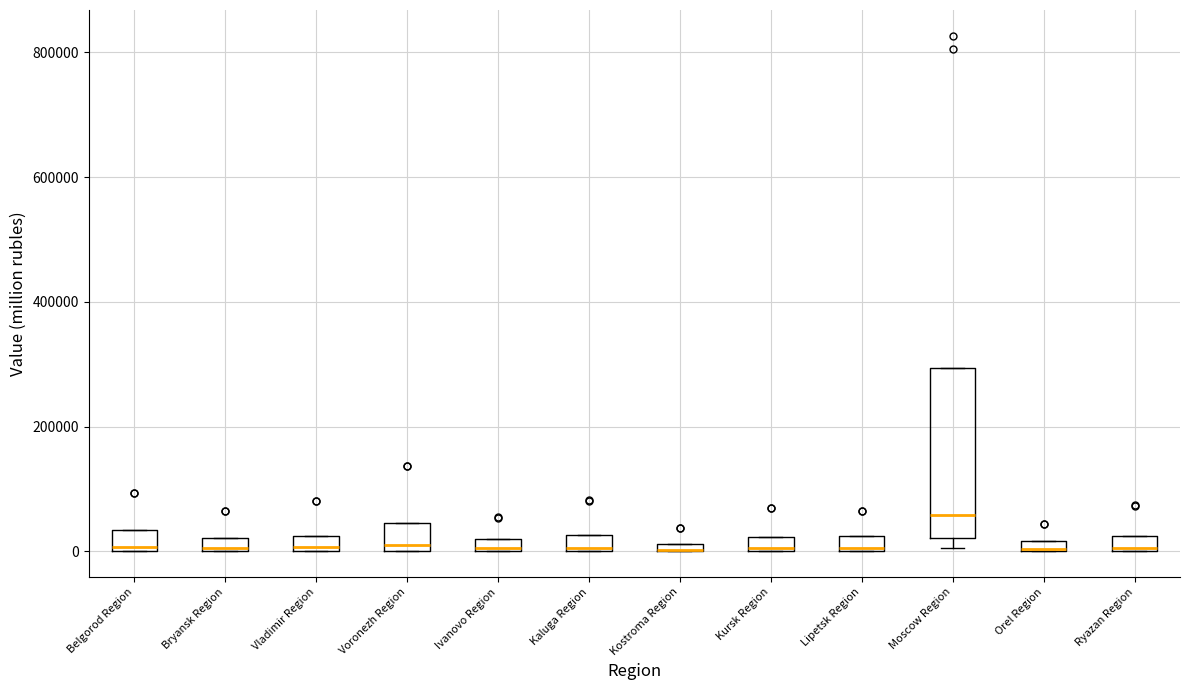

Where is the lower edge of the box for Kursk Region on the y-axis? The values are not printed on the chart, so give them approximately, as read against the axis.

0